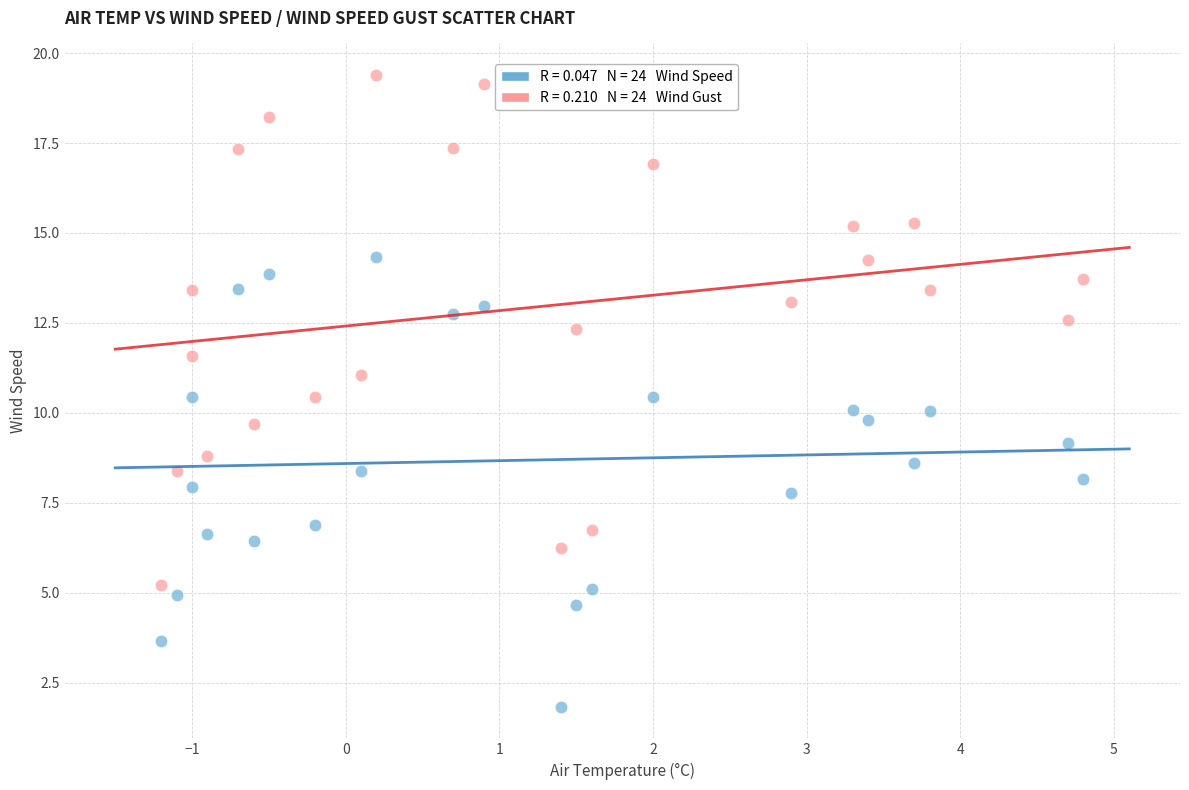

Across all data points, what is the range of X values (max minus min)?

6.0